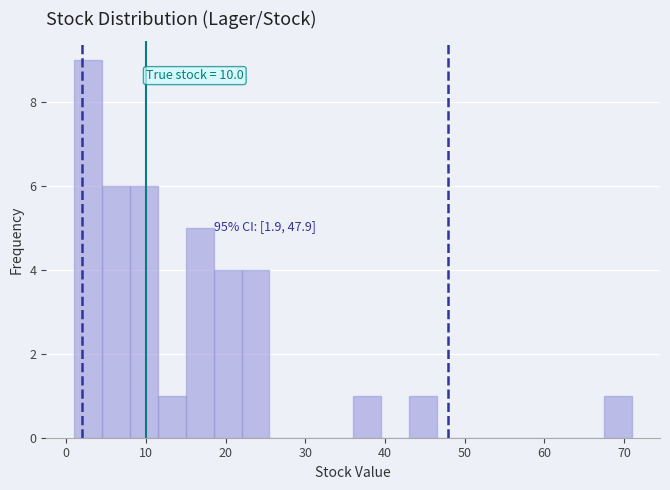

Around what value on the x-axis is the tallest bar? Give the approximate position of its centre, as read against the axis.

3